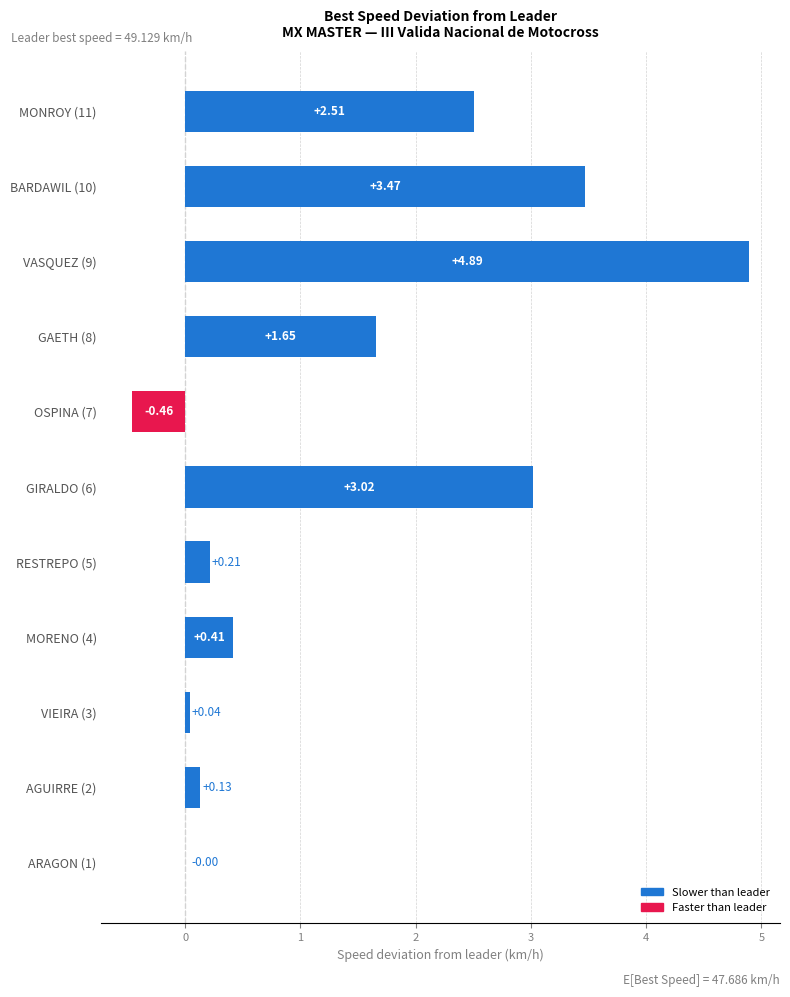

How many categories are shown in the chart?

11